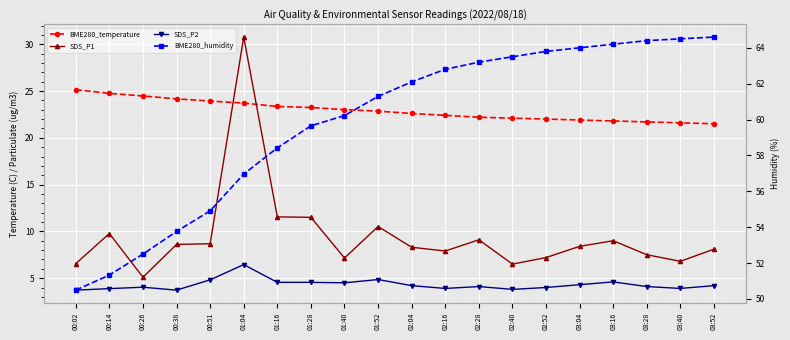

What is the total value across all series at 01:16?

97.9